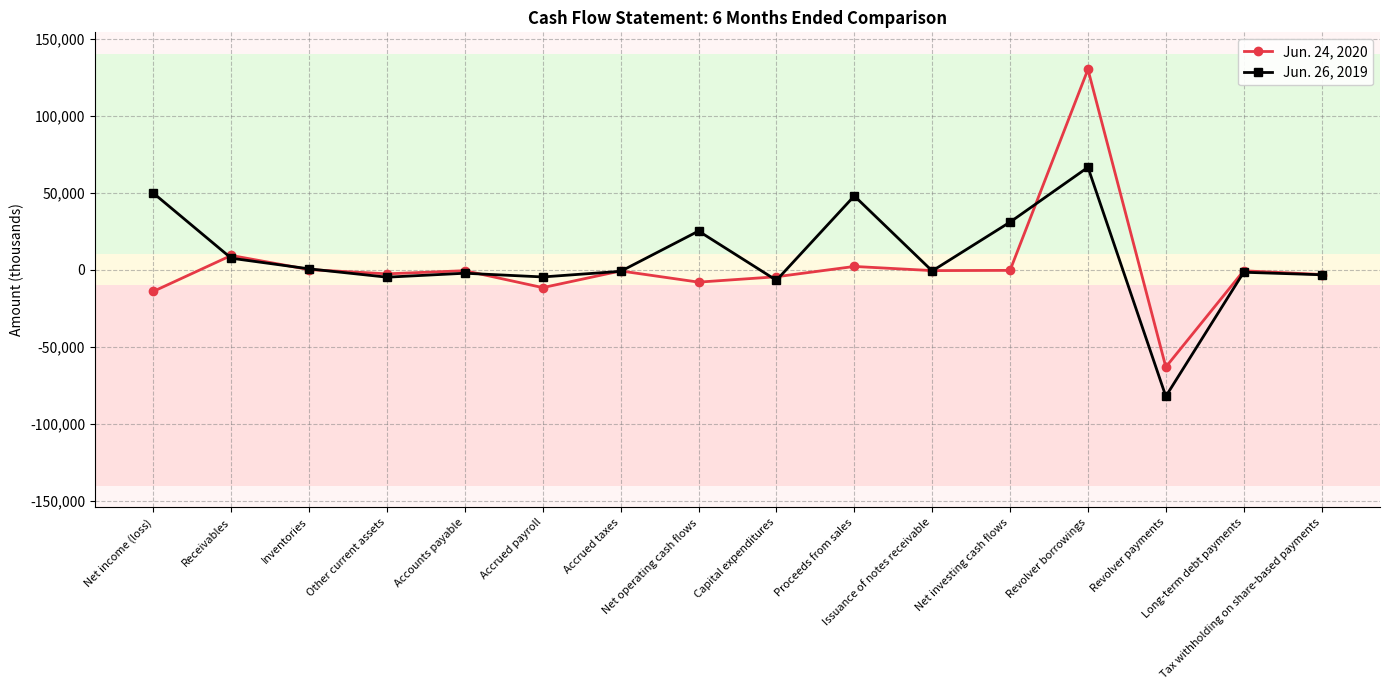

What is the difference between the highest and lowest values at Issuance of notes receivable?

234